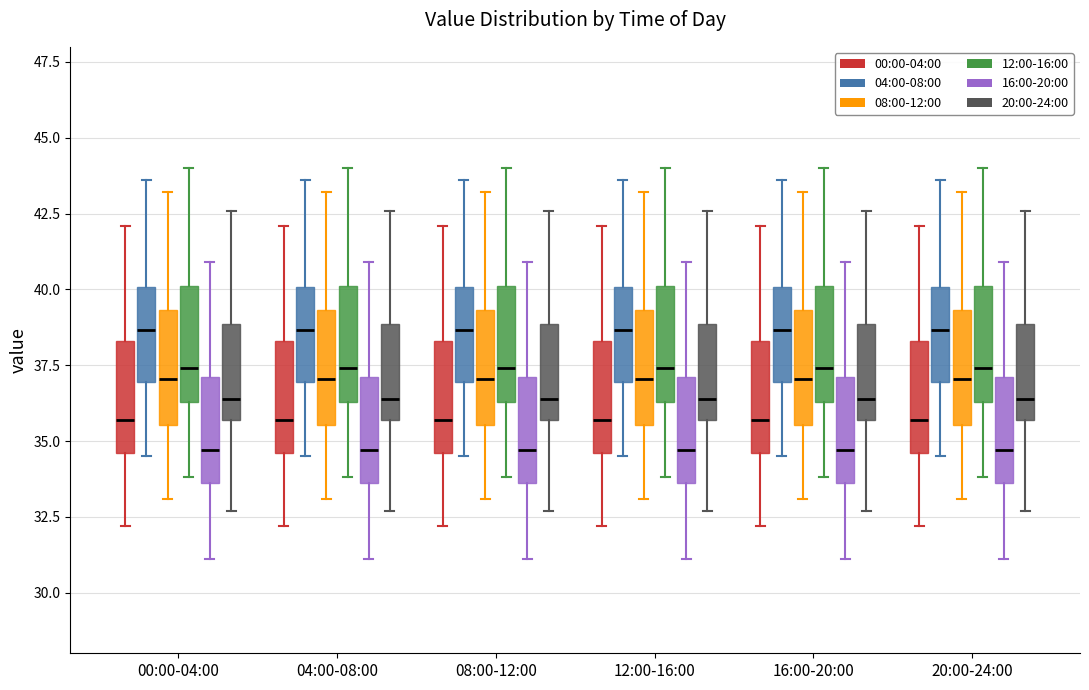

Reading left to right, transcribe this box plot: for each box, give where its median line is, the range the box spans, and where its two whiskers end, as read against the y-axis. The values are not printed on the chart, so give them approximately, as read against the axis.

00:00-04:00 (00:00-04:00): median 35.5, box 34.5 to 38.5, whiskers 32.0 to 42.0
00:00-04:00 (04:00-08:00): median 38.5, box 37.0 to 40.0, whiskers 34.5 to 43.5
00:00-04:00 (08:00-12:00): median 37.0, box 35.5 to 39.5, whiskers 33.0 to 43.0
00:00-04:00 (12:00-16:00): median 37.5, box 36.5 to 40.0, whiskers 34.0 to 44.0
00:00-04:00 (16:00-20:00): median 34.5, box 33.5 to 37.0, whiskers 31.0 to 41.0
00:00-04:00 (20:00-24:00): median 36.5, box 35.5 to 39.0, whiskers 32.5 to 42.5
04:00-08:00 (00:00-04:00): median 35.5, box 34.5 to 38.5, whiskers 32.0 to 42.0
04:00-08:00 (04:00-08:00): median 38.5, box 37.0 to 40.0, whiskers 34.5 to 43.5
04:00-08:00 (08:00-12:00): median 37.0, box 35.5 to 39.5, whiskers 33.0 to 43.0
04:00-08:00 (12:00-16:00): median 37.5, box 36.5 to 40.0, whiskers 34.0 to 44.0
04:00-08:00 (16:00-20:00): median 34.5, box 33.5 to 37.0, whiskers 31.0 to 41.0
04:00-08:00 (20:00-24:00): median 36.5, box 35.5 to 39.0, whiskers 32.5 to 42.5
08:00-12:00 (00:00-04:00): median 35.5, box 34.5 to 38.5, whiskers 32.0 to 42.0
08:00-12:00 (04:00-08:00): median 38.5, box 37.0 to 40.0, whiskers 34.5 to 43.5
08:00-12:00 (08:00-12:00): median 37.0, box 35.5 to 39.5, whiskers 33.0 to 43.0
08:00-12:00 (12:00-16:00): median 37.5, box 36.5 to 40.0, whiskers 34.0 to 44.0
08:00-12:00 (16:00-20:00): median 34.5, box 33.5 to 37.0, whiskers 31.0 to 41.0
08:00-12:00 (20:00-24:00): median 36.5, box 35.5 to 39.0, whiskers 32.5 to 42.5
12:00-16:00 (00:00-04:00): median 35.5, box 34.5 to 38.5, whiskers 32.0 to 42.0
12:00-16:00 (04:00-08:00): median 38.5, box 37.0 to 40.0, whiskers 34.5 to 43.5
12:00-16:00 (08:00-12:00): median 37.0, box 35.5 to 39.5, whiskers 33.0 to 43.0
12:00-16:00 (12:00-16:00): median 37.5, box 36.5 to 40.0, whiskers 34.0 to 44.0
12:00-16:00 (16:00-20:00): median 34.5, box 33.5 to 37.0, whiskers 31.0 to 41.0
12:00-16:00 (20:00-24:00): median 36.5, box 35.5 to 39.0, whiskers 32.5 to 42.5
16:00-20:00 (00:00-04:00): median 35.5, box 34.5 to 38.5, whiskers 32.0 to 42.0
16:00-20:00 (04:00-08:00): median 38.5, box 37.0 to 40.0, whiskers 34.5 to 43.5
16:00-20:00 (08:00-12:00): median 37.0, box 35.5 to 39.5, whiskers 33.0 to 43.0
16:00-20:00 (12:00-16:00): median 37.5, box 36.5 to 40.0, whiskers 34.0 to 44.0
16:00-20:00 (16:00-20:00): median 34.5, box 33.5 to 37.0, whiskers 31.0 to 41.0
16:00-20:00 (20:00-24:00): median 36.5, box 35.5 to 39.0, whiskers 32.5 to 42.5
20:00-24:00 (00:00-04:00): median 35.5, box 34.5 to 38.5, whiskers 32.0 to 42.0
20:00-24:00 (04:00-08:00): median 38.5, box 37.0 to 40.0, whiskers 34.5 to 43.5
20:00-24:00 (08:00-12:00): median 37.0, box 35.5 to 39.5, whiskers 33.0 to 43.0
20:00-24:00 (12:00-16:00): median 37.5, box 36.5 to 40.0, whiskers 34.0 to 44.0
20:00-24:00 (16:00-20:00): median 34.5, box 33.5 to 37.0, whiskers 31.0 to 41.0
20:00-24:00 (20:00-24:00): median 36.5, box 35.5 to 39.0, whiskers 32.5 to 42.5